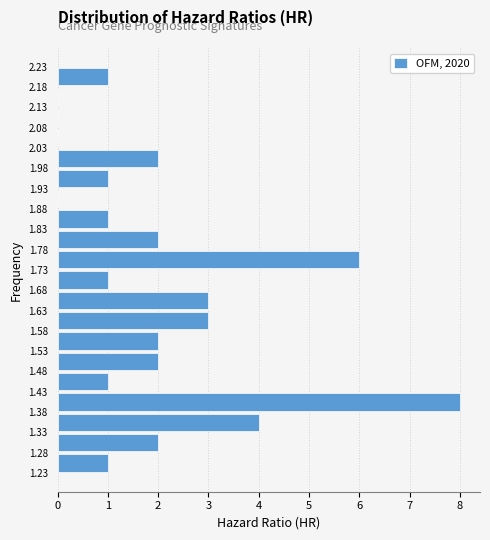

Which range on the y-axis has the longest bar?

1.38 to 1.43